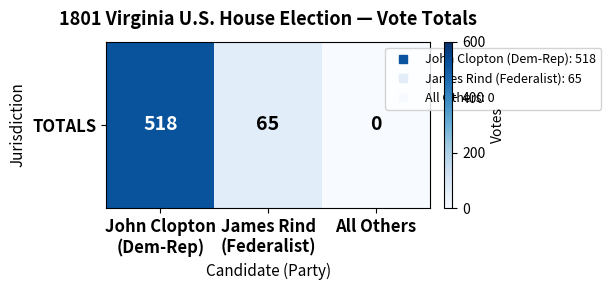

At which label is the value closest to 259?

James Rind
(Federalist)